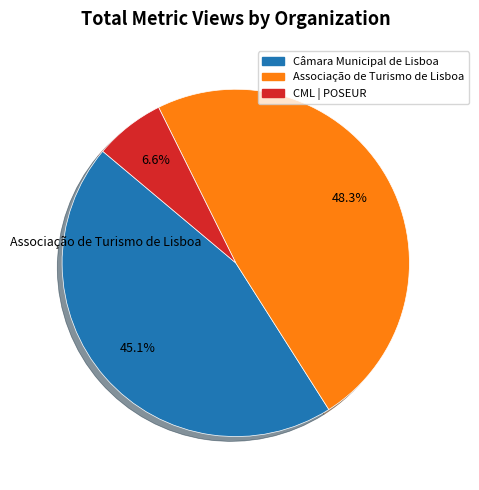

Is there any slice that represents more than half of the pie?

No